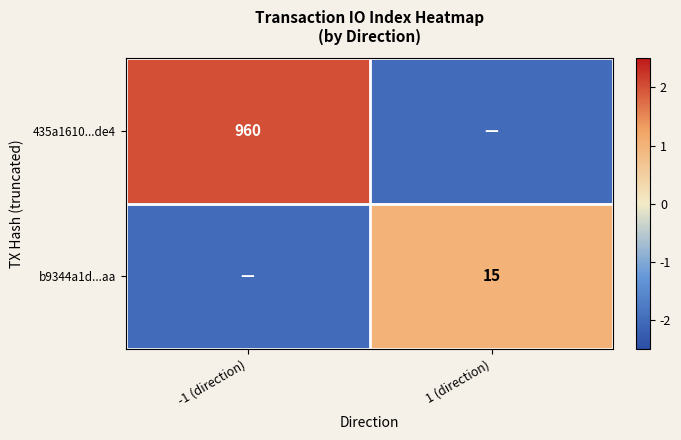

The value of 435a1610...de4 at -1 (direction) is 960. True or false?

True